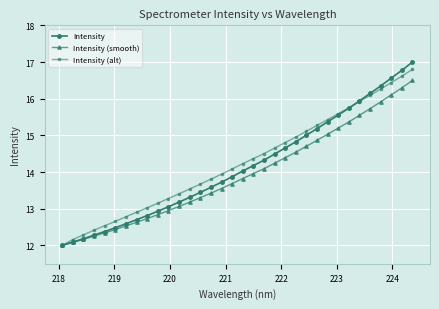

Count the number of data series in this chart.

3